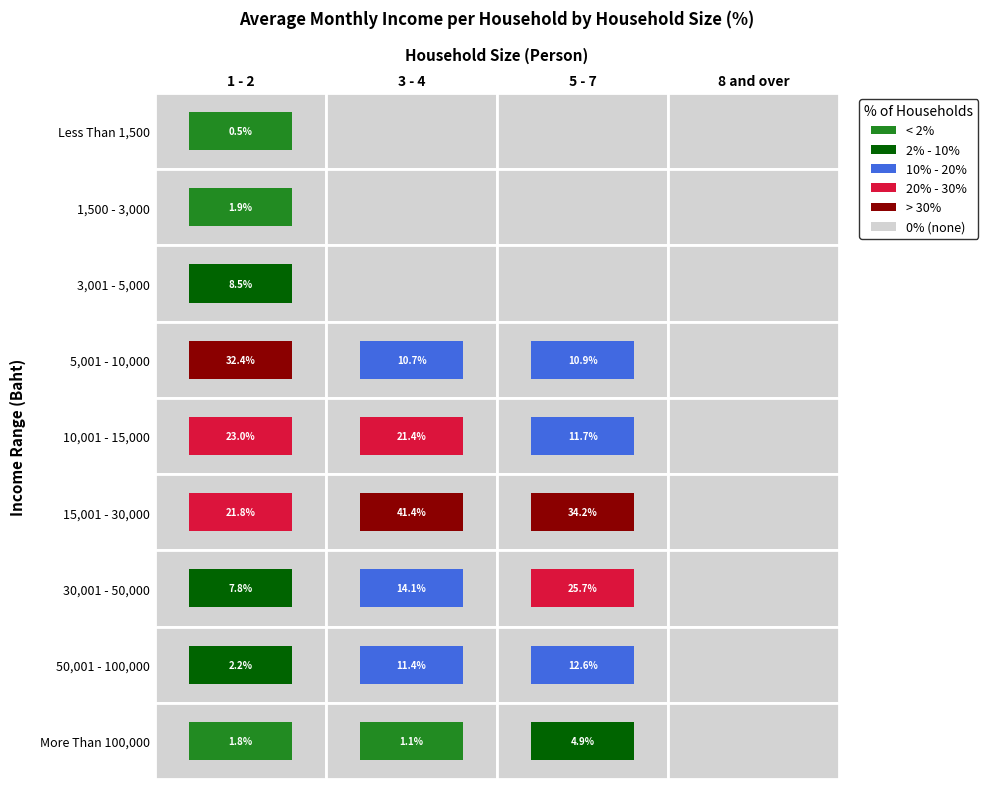

What is the difference between the second highest and minimum values in the 15,001 - 30,000 series?

34.2